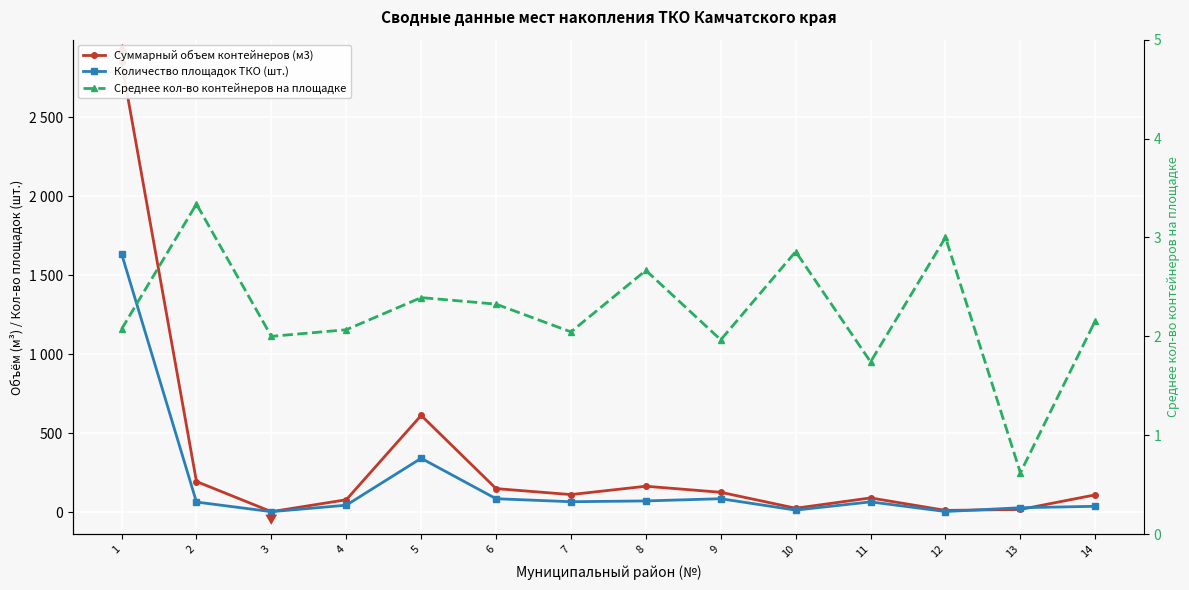

The Суммарный объем контейнеров (м3) series shows 229.4 at 8. True or false?

False